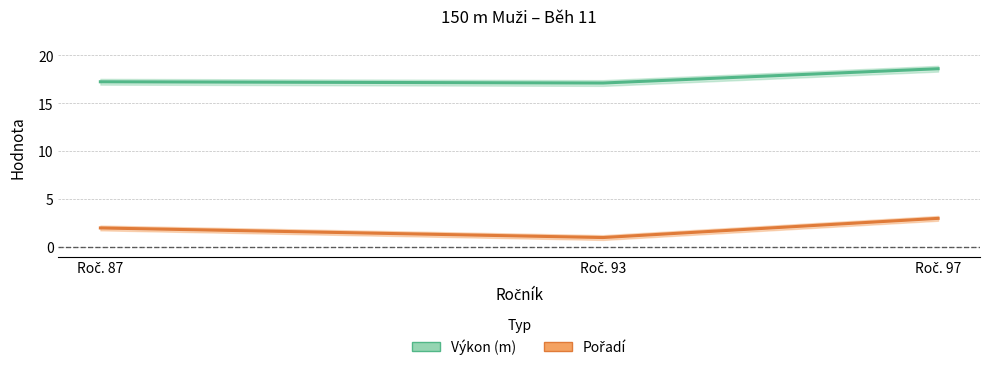

The Výkon series shows 17.1 at Roč. 93. True or false?

True